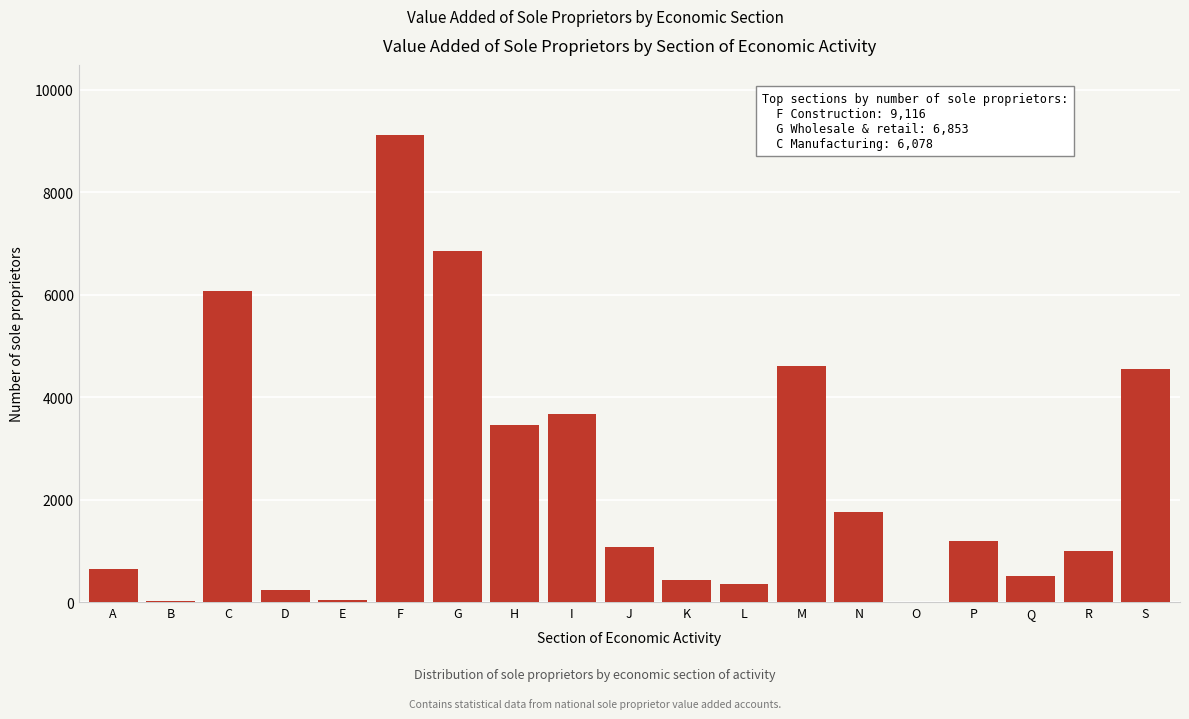

True or false: the data shows 425 at K.

True